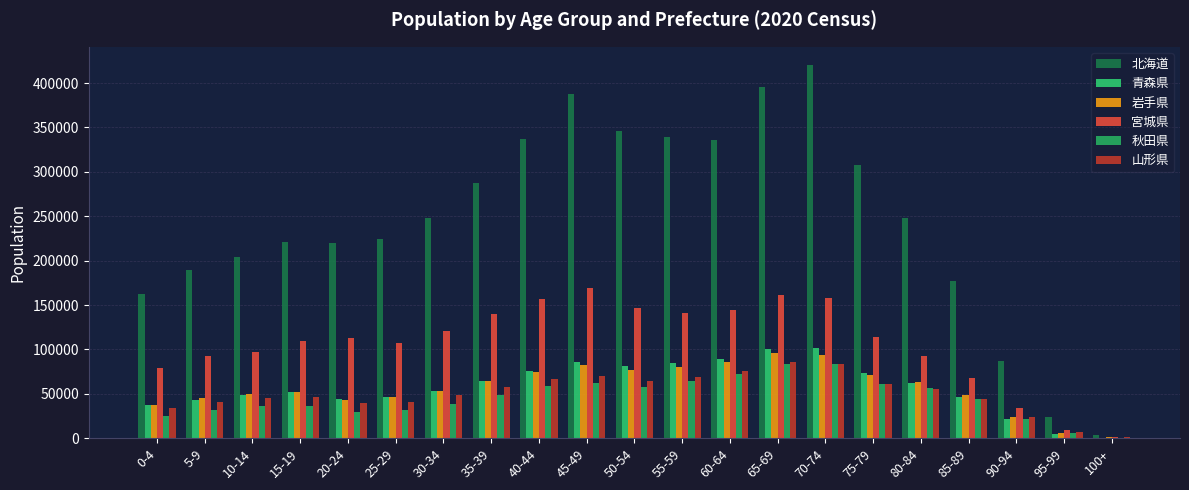

Does the chart contain stacked bars?

No